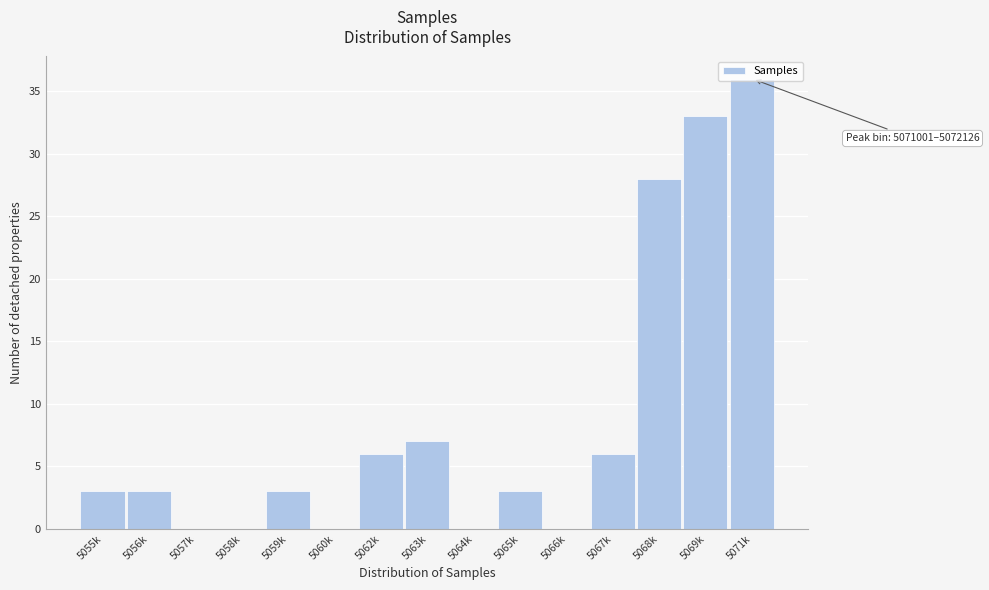

At which label is the value closest to 18?

5068k